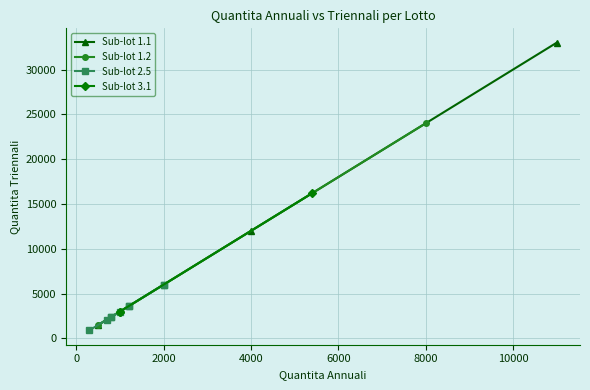

What is the minimum value for Sub-lot 1.1?

1500